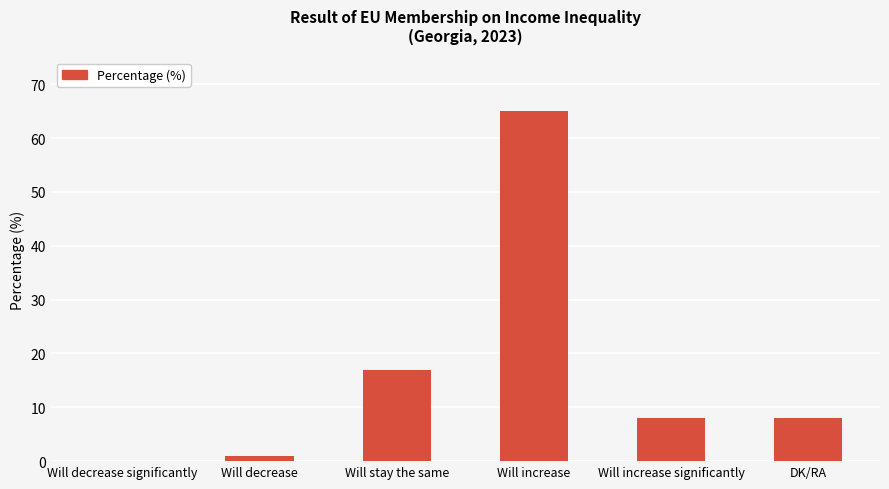

Are the bars horizontal?

No